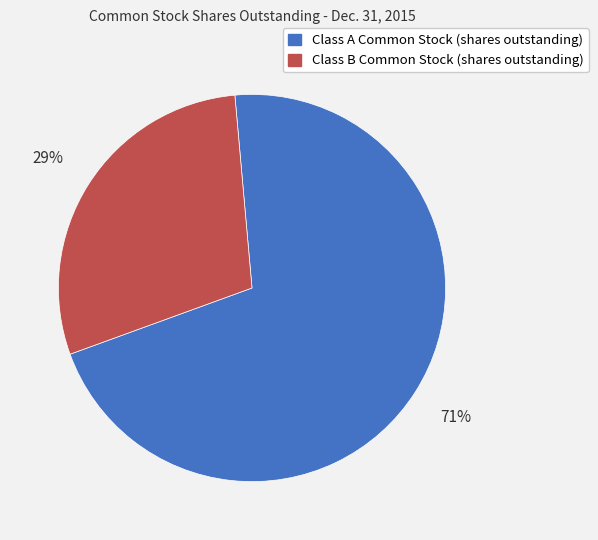

Which has a higher value, Class A Common Stock (shares outstanding) or Class B Common Stock (shares outstanding)?

Class A Common Stock (shares outstanding)